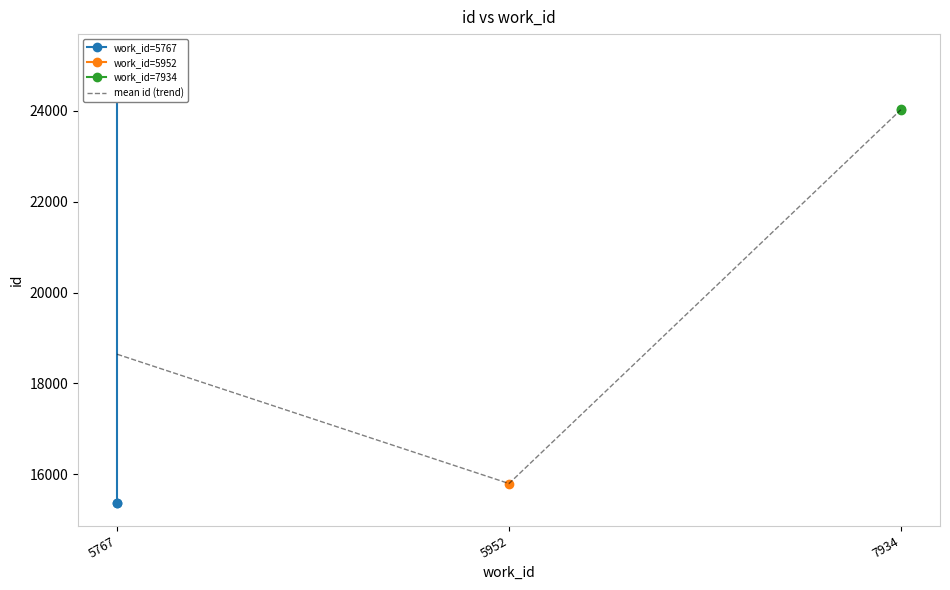

Which label corresponds to the largest value in the chart?

5767